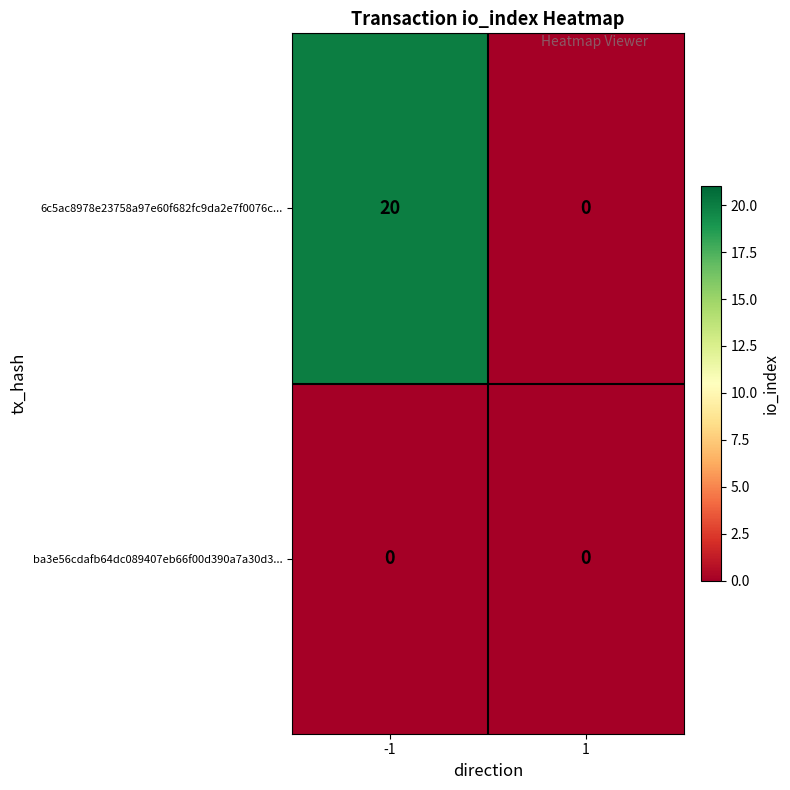

Which series changed the most between -1 and 1?

6c5ac8978e23758a97e60f682fc9da2e7f0076c...